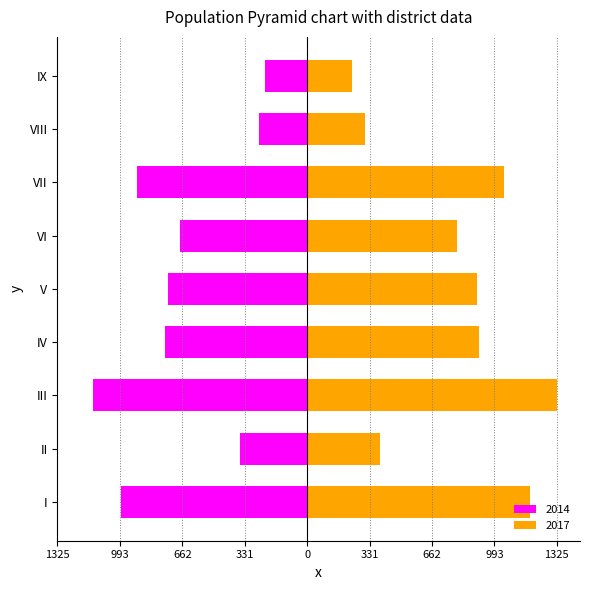

Is the value of 2017 at VI greater than the value of 2014 at IV?

Yes